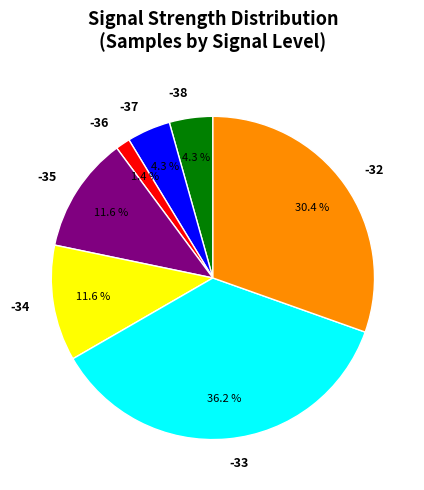

Does -33 represent more than half of the total?

No